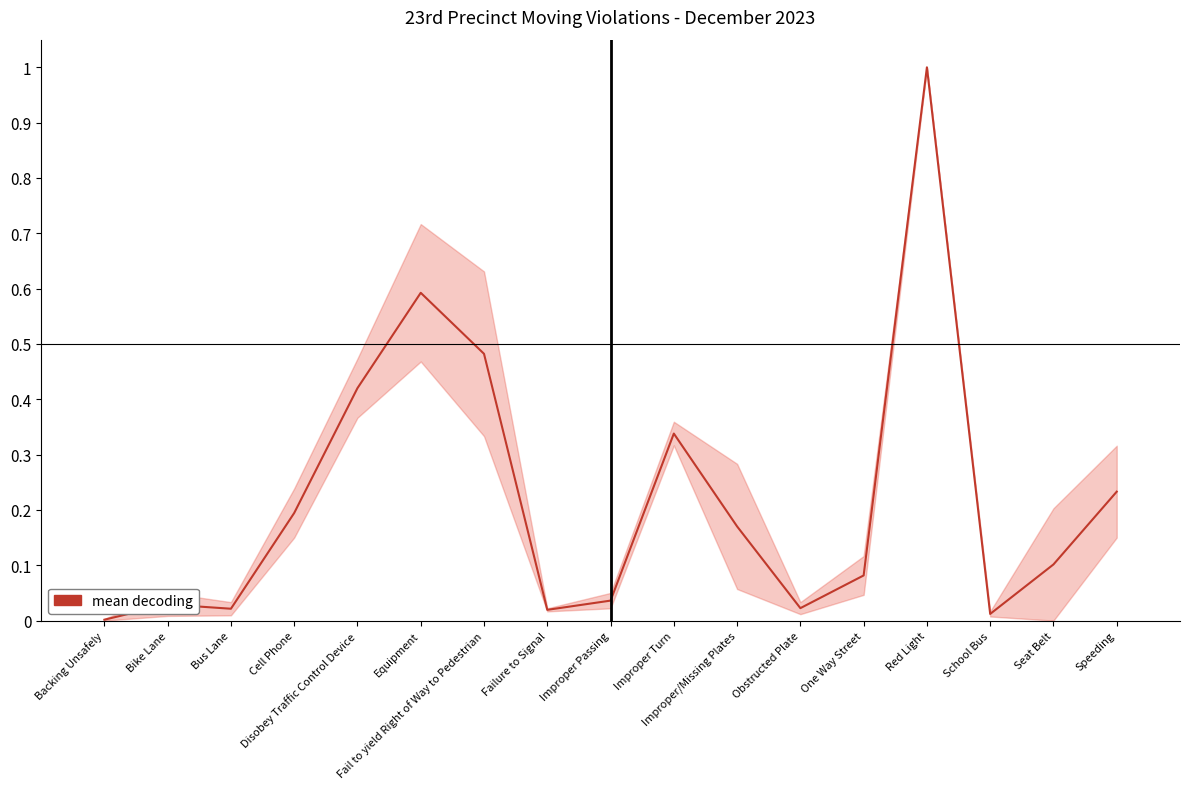

How many lines are shown in the chart?

1